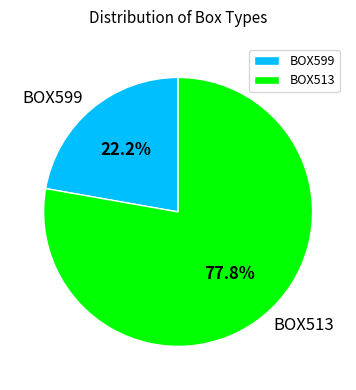

How many slices are in this pie chart?

2